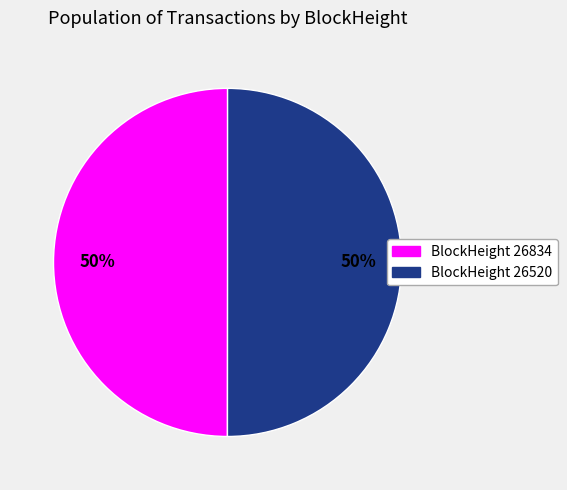

How many slices are in this pie chart?

2